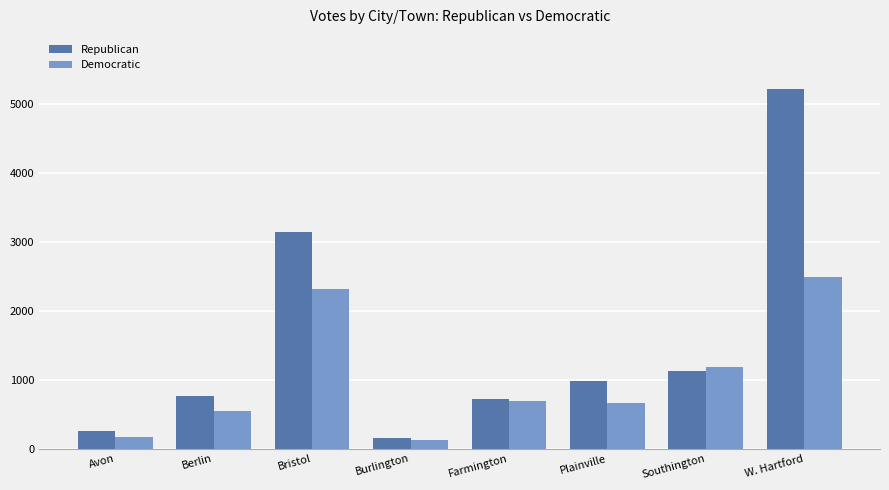

Is the value of Democratic at Southington greater than the value of Republican at Farmington?

Yes